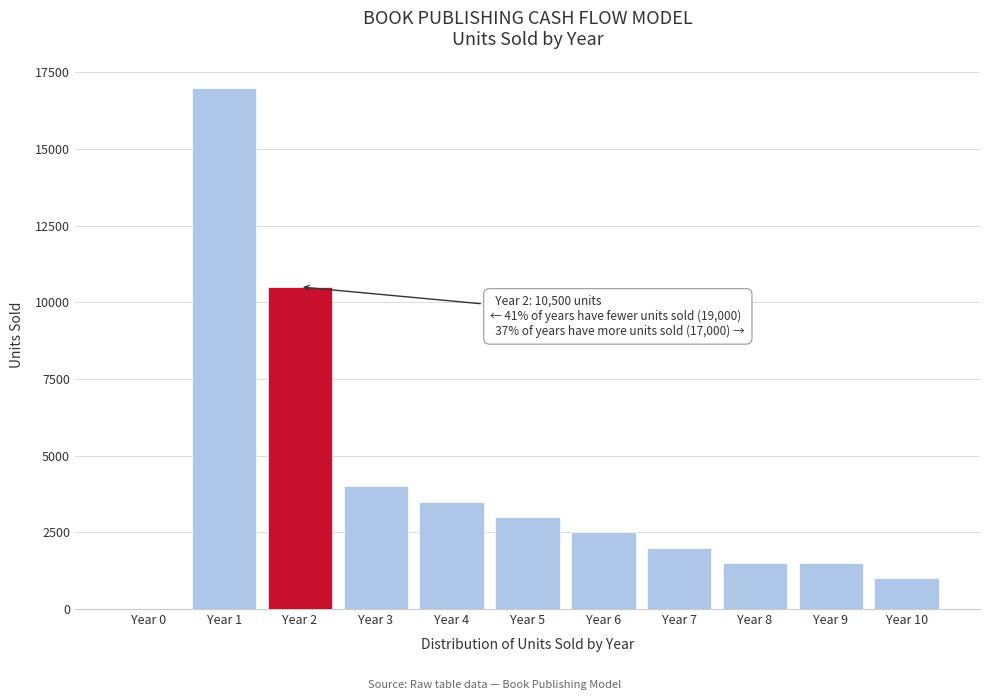

Reading right to left, list all the values displayed in this chart.

Year 10=1000	Year 9=1500	Year 8=1500	Year 7=2000	Year 6=2500	Year 5=3000	Year 4=3500	Year 3=4000	Year 2=10500	Year 1=17000	Year 0=0